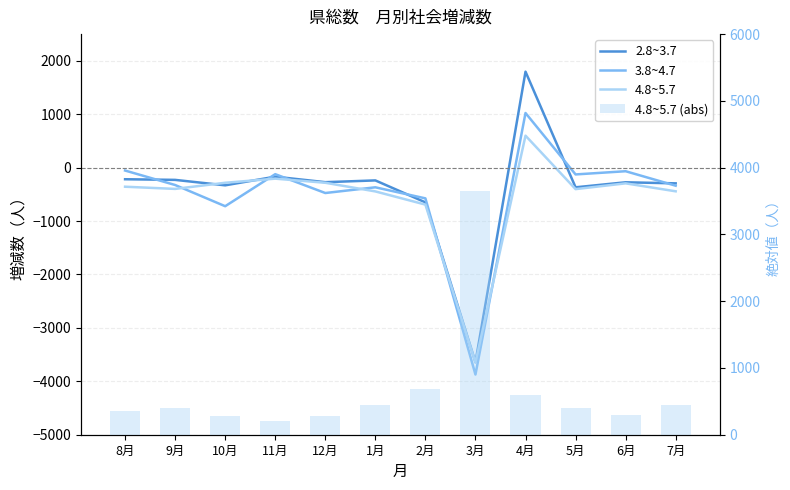

Which category has the lowest value across all series?

3月